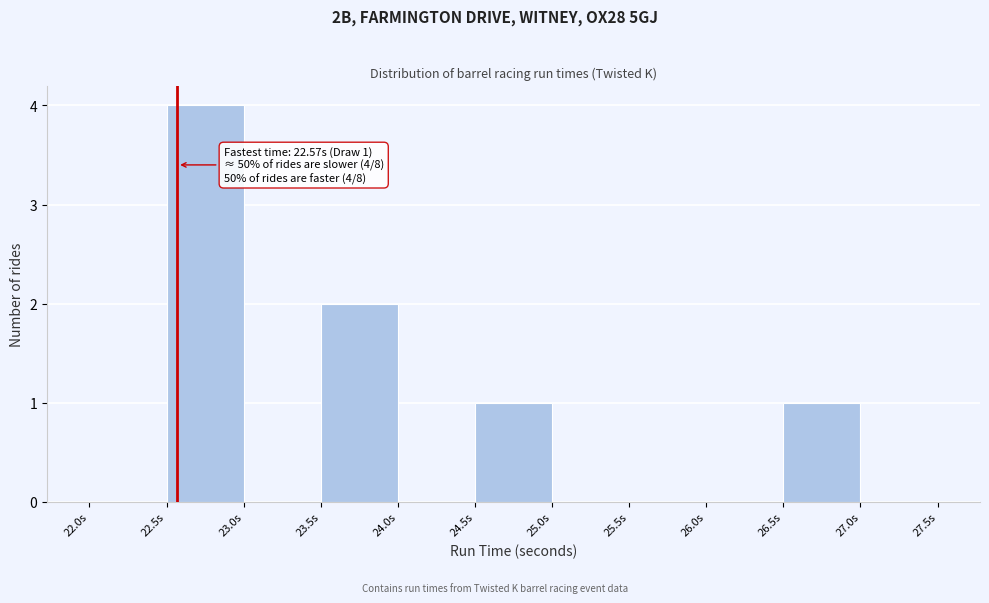

Over which range of the x-axis is the bar tallest?

22.5 to 23.0